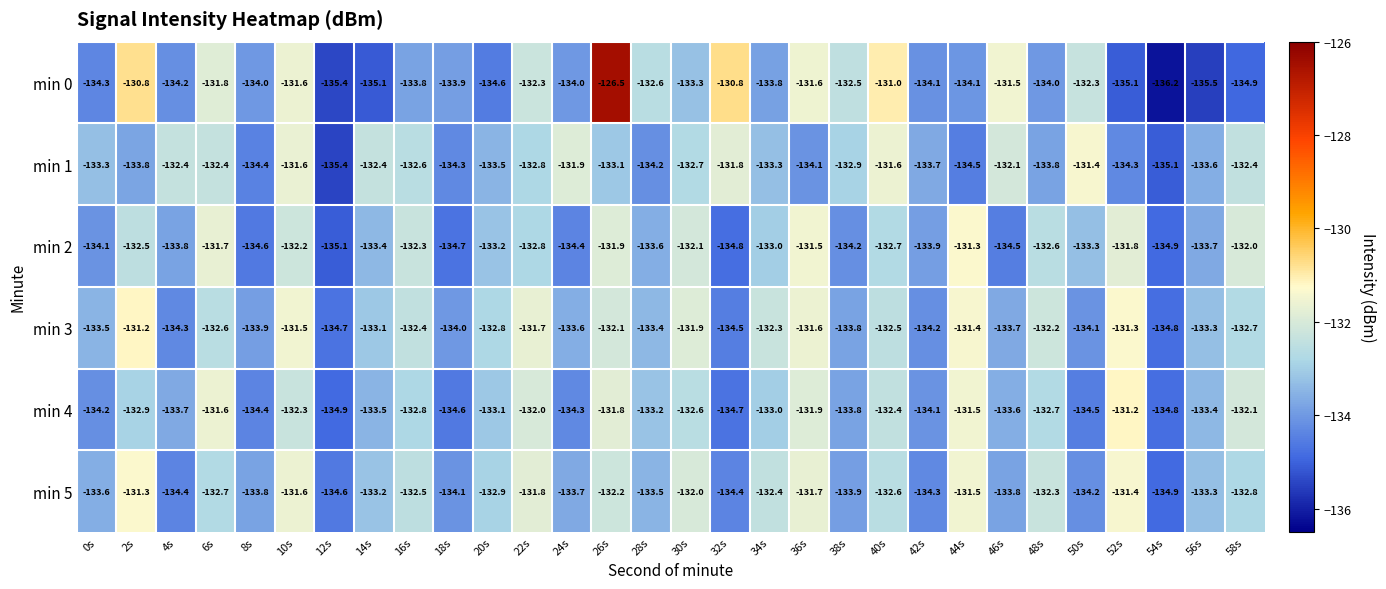

What is the difference between the highest and lowest values at 52s?

3.9